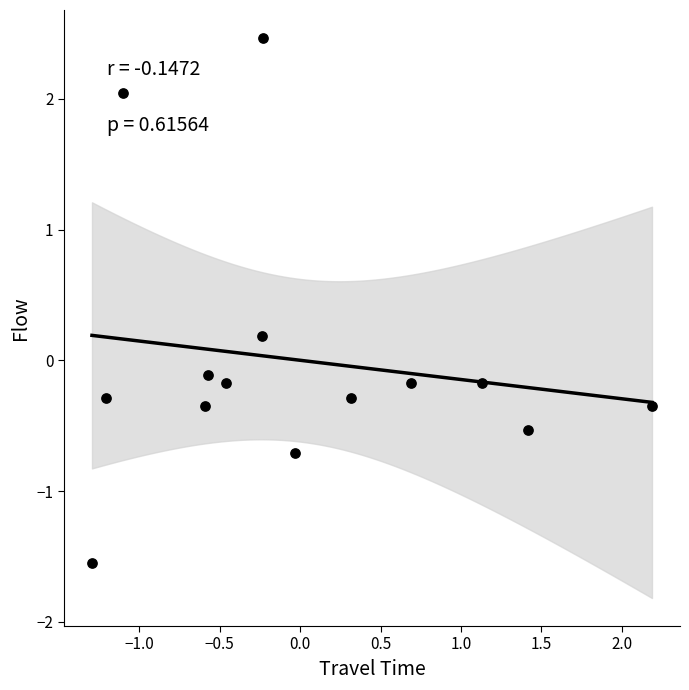

What is the range of X values (max minus min)?

3.5